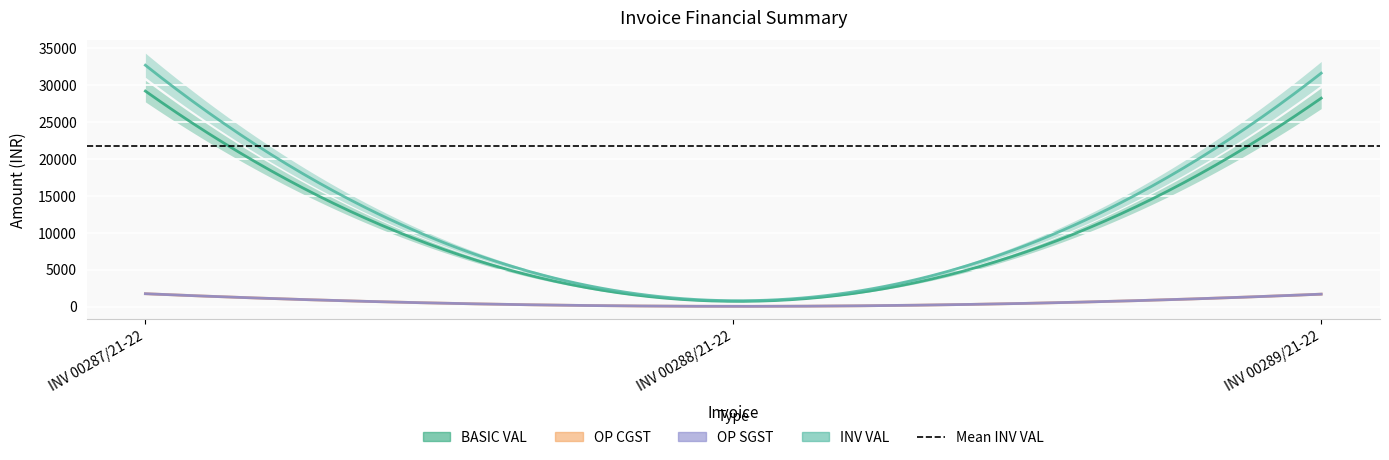

Between INV 00287/21-22 and INV 00289/21-22, which series saw the biggest shift?

INV VAL